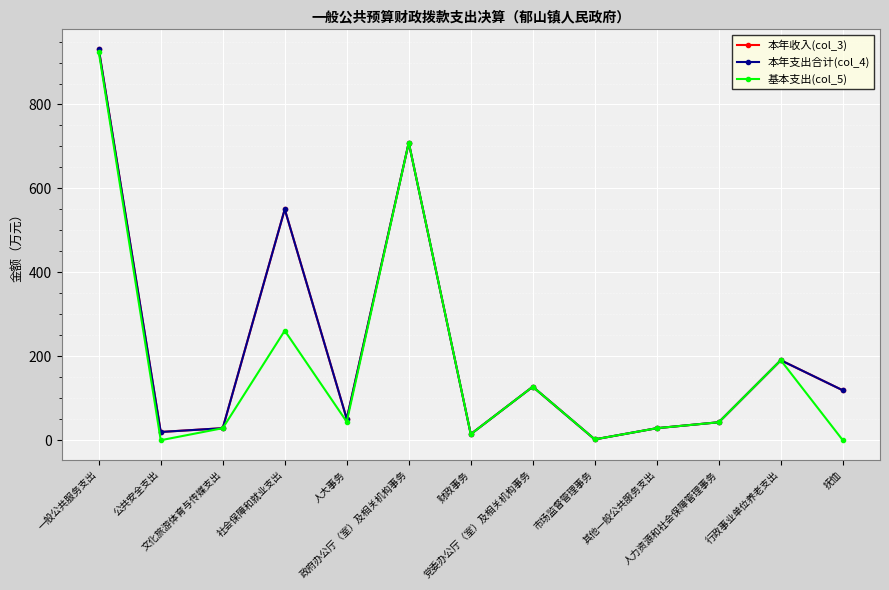

What is the average value of the 基本支出(col_5) series?

182.7